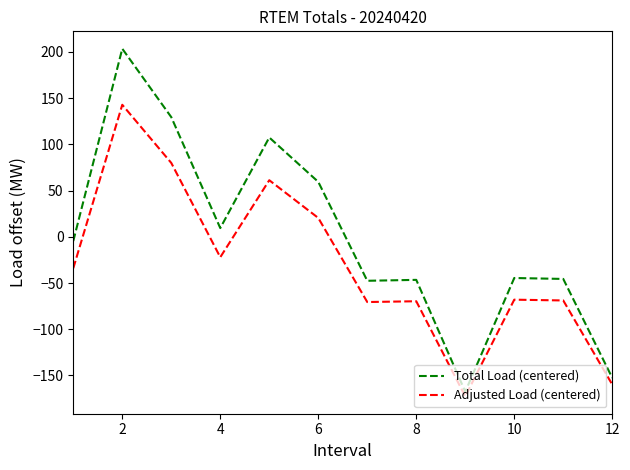

Which series has the widest spread of values?

Total Load (centered)